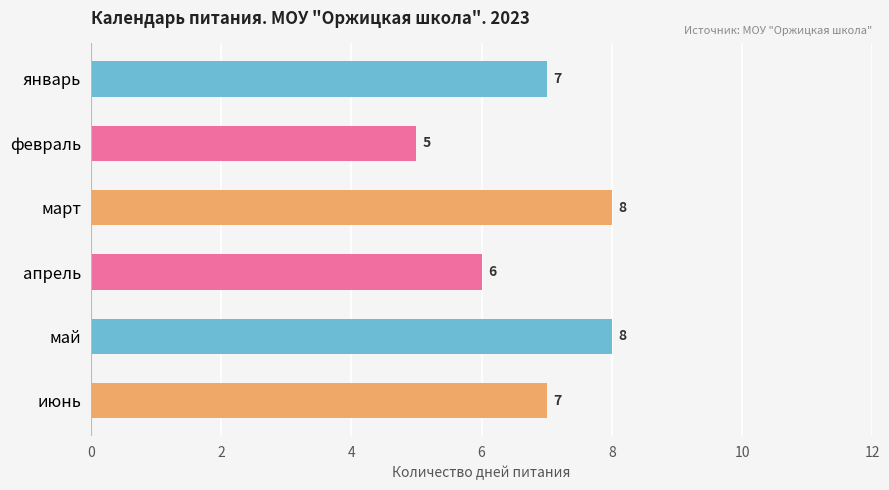

At which category does the chart reach its minimum across all series?

февраль